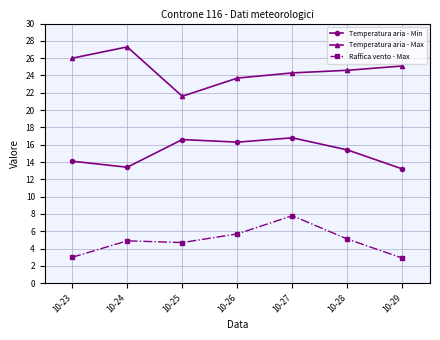

Between 10-25 and 10-27, which series saw the biggest shift?

Raffica vento - Max